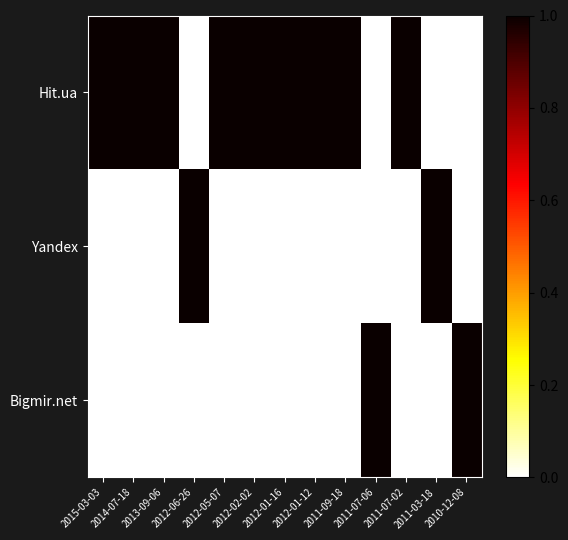

Reading left to right, what are all the values shown in this chart?

Hit.ua: 2015-03-03=1	2014-07-18=1	2013-09-06=1	2012-06-26=0	2012-05-07=1	2012-02-02=1	2012-01-16=1	2012-01-12=1	2011-09-18=1	2011-07-06=0	2011-07-02=1	2011-03-18=0	2010-12-08=0
Yandex: 2015-03-03=0	2014-07-18=0	2013-09-06=0	2012-06-26=1	2012-05-07=0	2012-02-02=0	2012-01-16=0	2012-01-12=0	2011-09-18=0	2011-07-06=0	2011-07-02=0	2011-03-18=1	2010-12-08=0
Bigmir.net: 2015-03-03=0	2014-07-18=0	2013-09-06=0	2012-06-26=0	2012-05-07=0	2012-02-02=0	2012-01-16=0	2012-01-12=0	2011-09-18=0	2011-07-06=1	2011-07-02=0	2011-03-18=0	2010-12-08=1